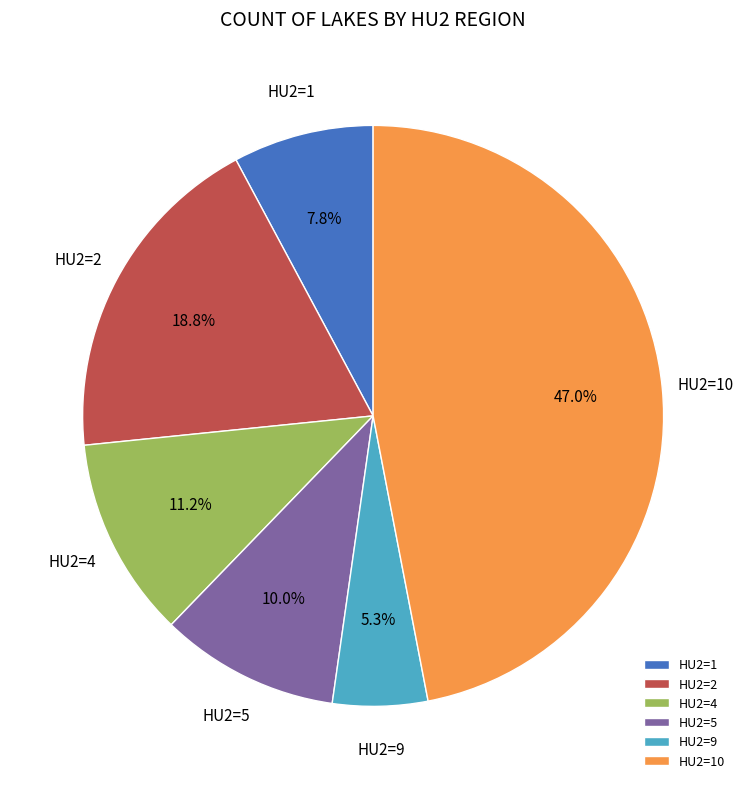

Rank the categories by value from lowest to highest.

HU2=9, HU2=1, HU2=5, HU2=4, HU2=2, HU2=10